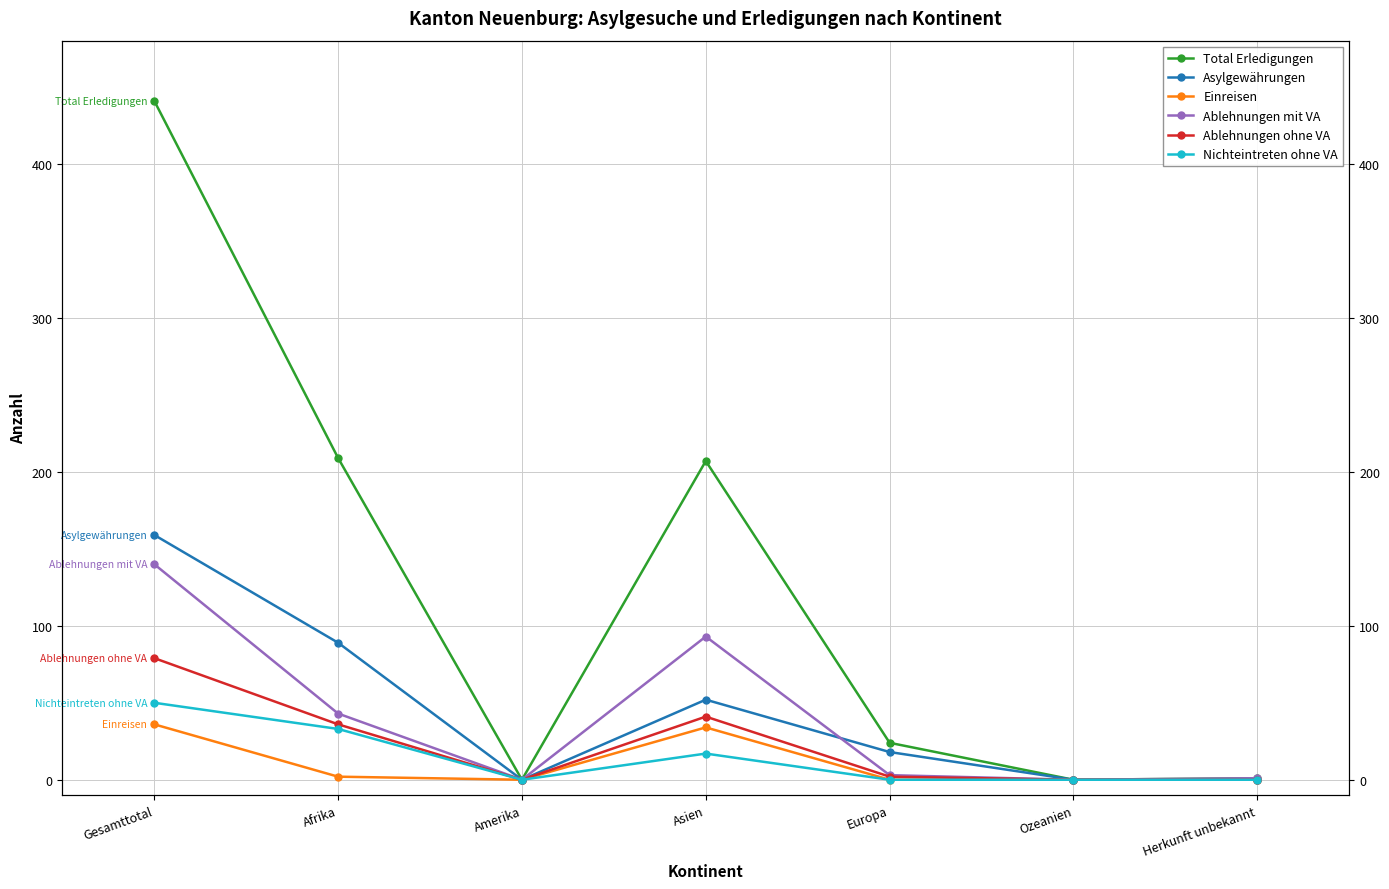

True or false: Einreisen and Total Erledigungen cross at least once.

False